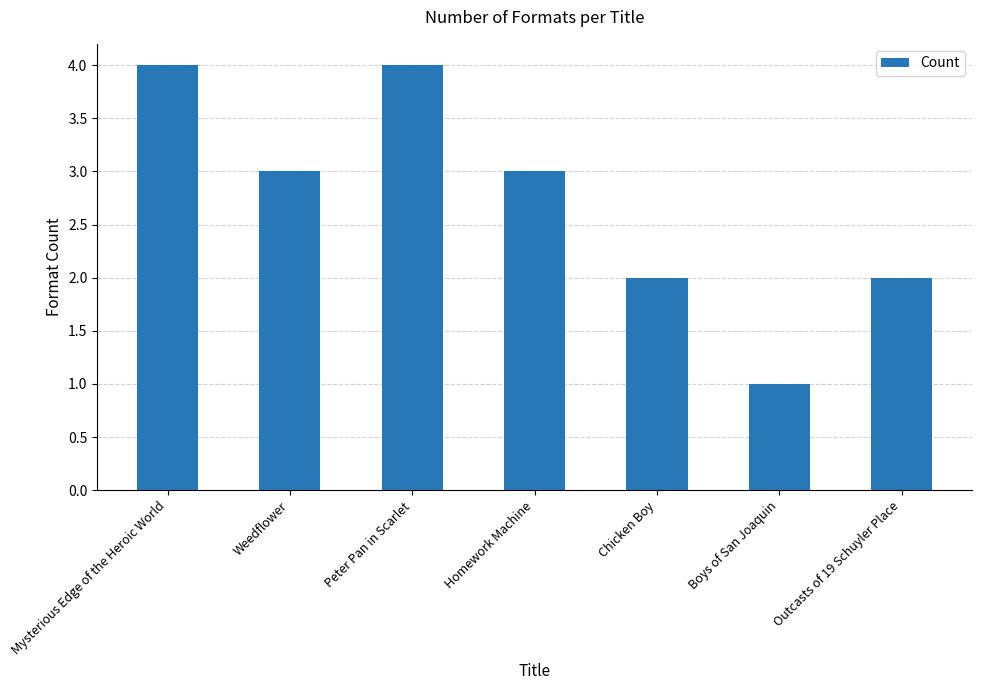

What is the greatest value displayed?

4